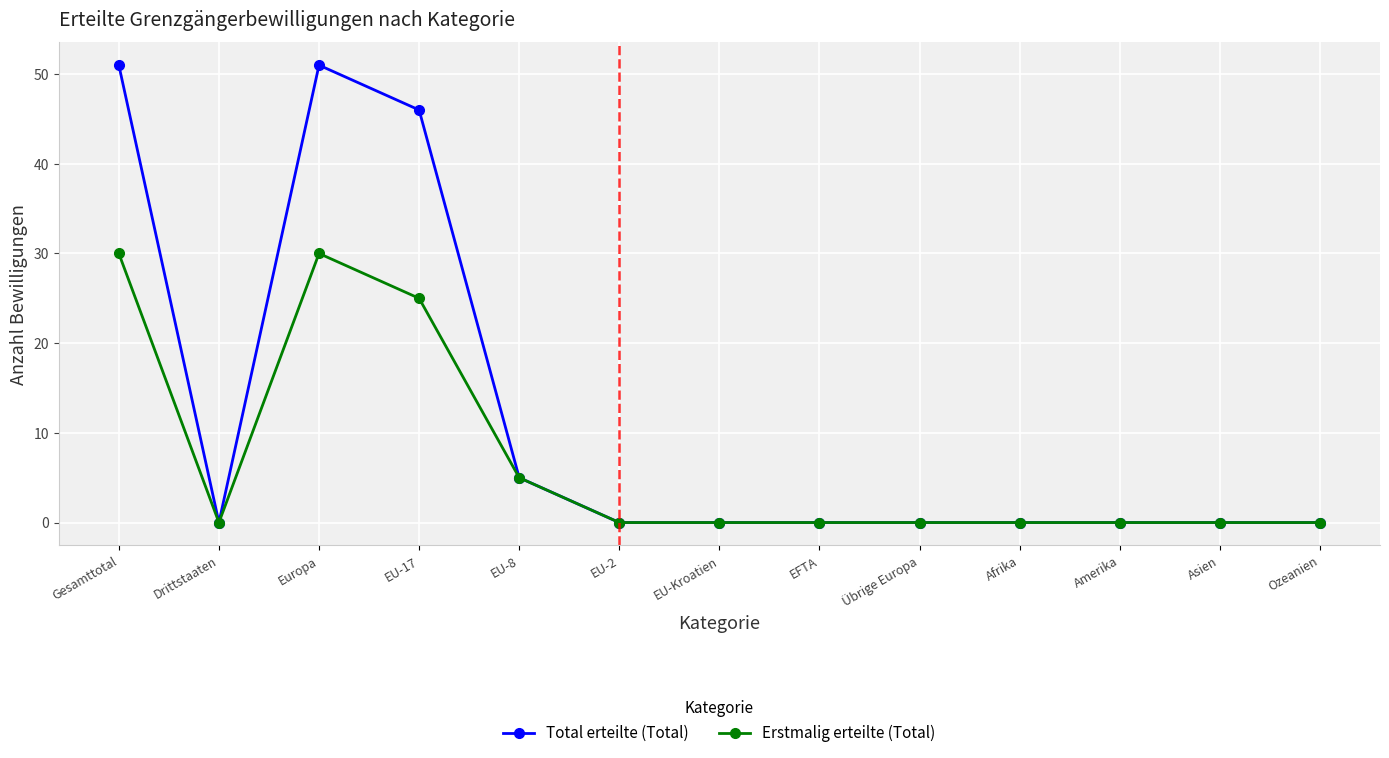

What is the difference between the highest and lowest values at Europa?

21